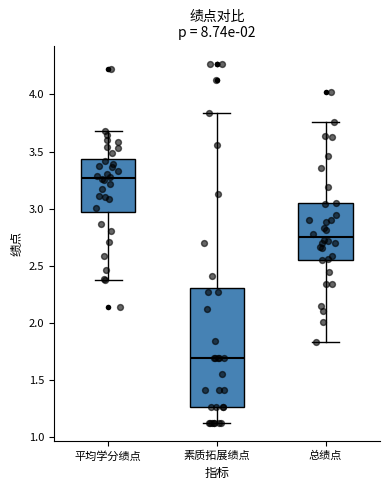

Reading left to right, read every box against the y-axis: the position of its median line, the range the box covers, and the ends of its whiskers. The values are not printed on the chart, so give them approximately, as read against the axis.

平均学分绩点: median 3.25, box 2.95 to 3.45, whiskers 2.35 to 3.70
素质拓展绩点: median 1.70, box 1.25 to 2.30, whiskers 1.10 to 3.85
总绩点: median 2.75, box 2.55 to 3.05, whiskers 1.85 to 3.75